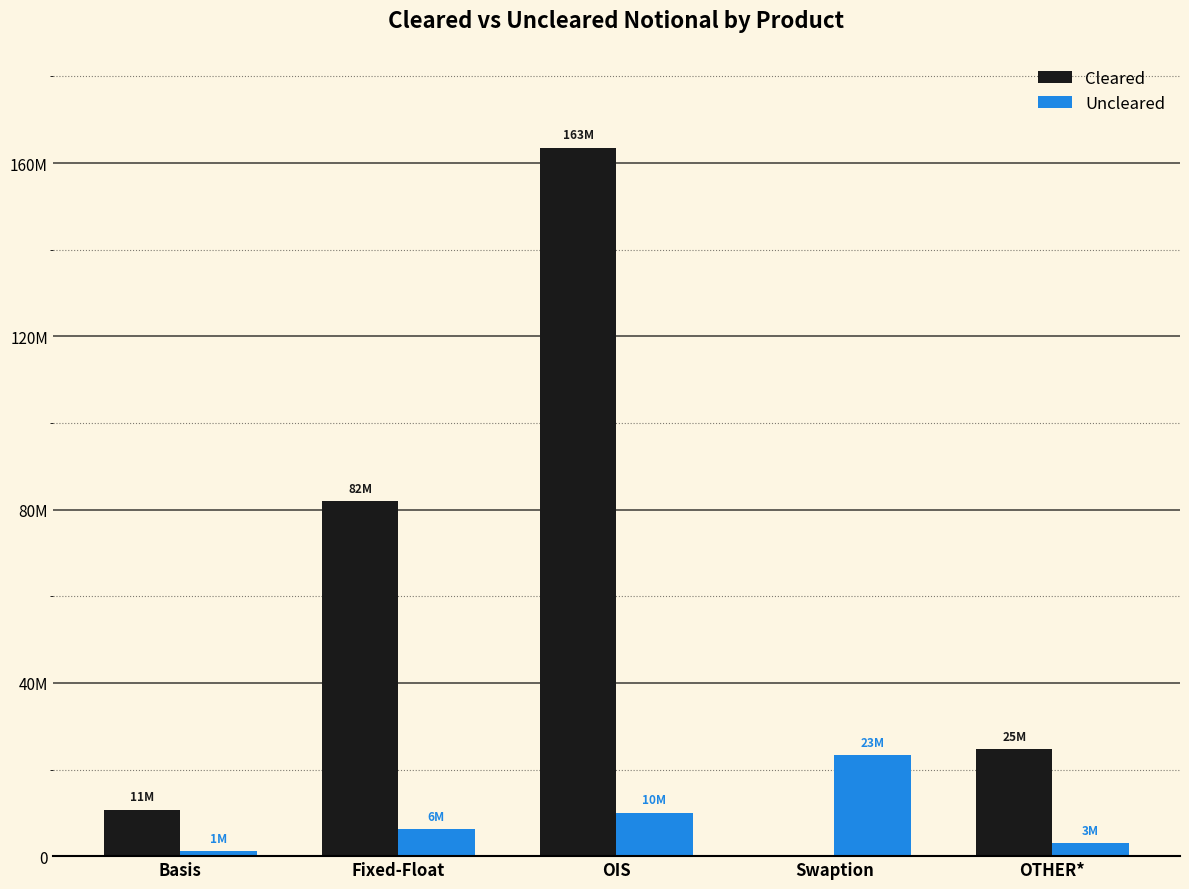

Does the chart contain stacked bars?

No